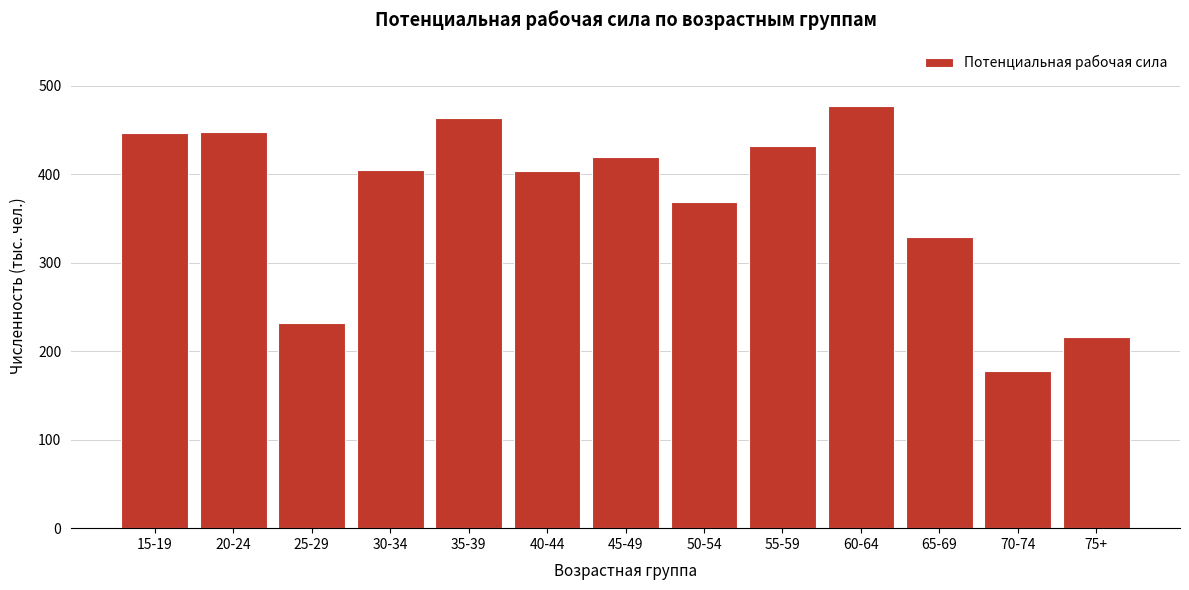

What is the value of the 1st bar from the left?

447